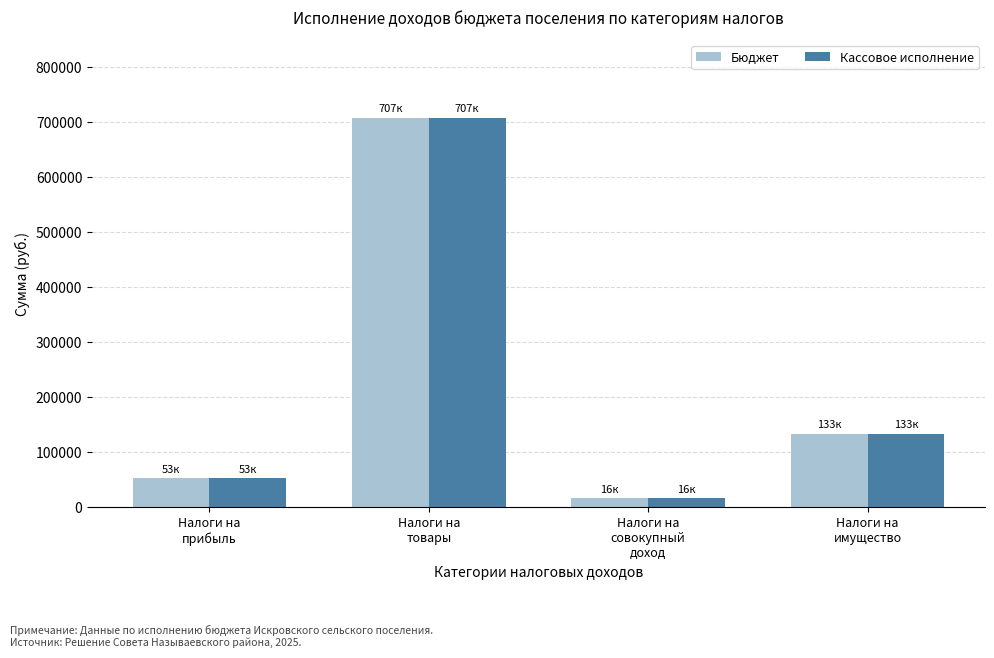

Rank the categories by Кассовое исполнение value from highest to lowest.

Налоги на
товары, Налоги на
имущество, Налоги на
прибыль, Налоги на
совокупный
доход